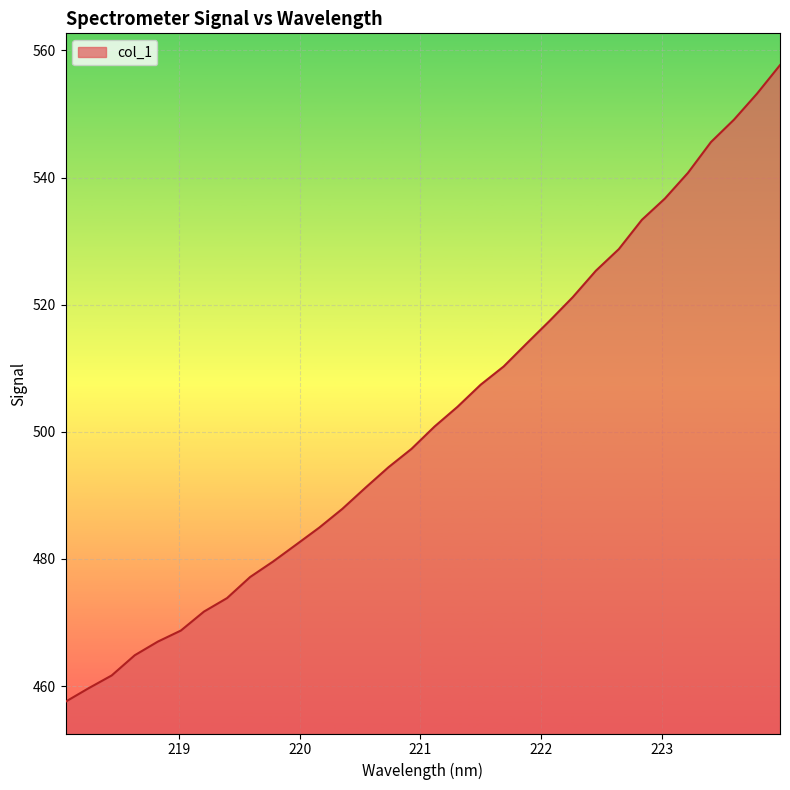

Count the number of categories in the chart.

32